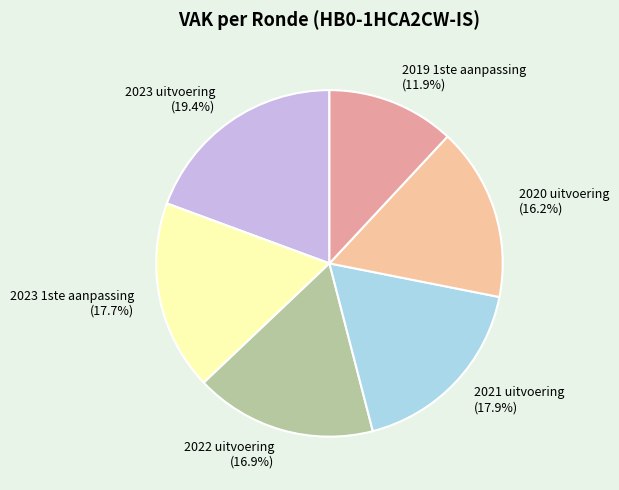

Between 2019 1ste aanpassing (11.9%) and 2020 uitvoering (16.2%), which is larger?

2020 uitvoering (16.2%)